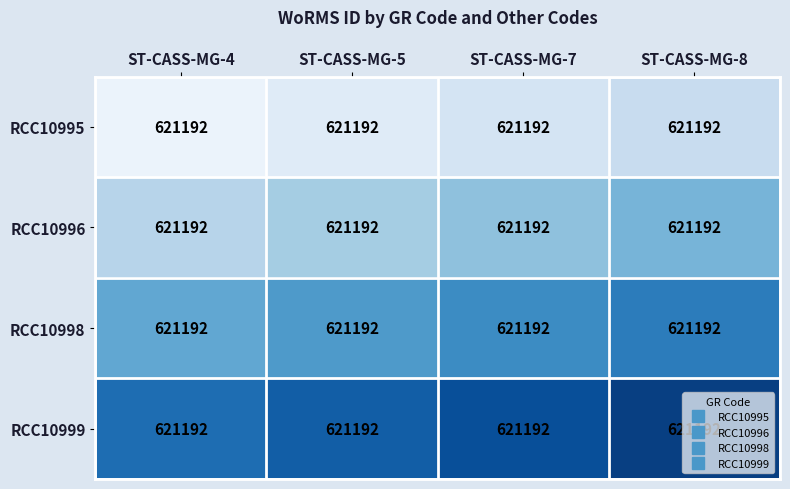

What is the greatest value displayed?

621207